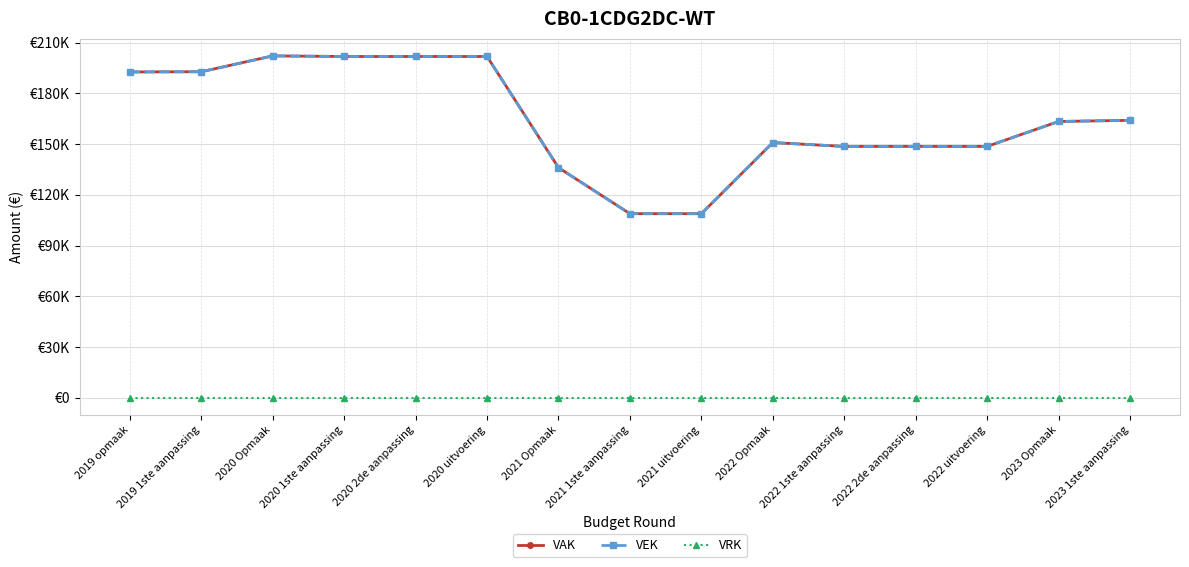

Does the chart have visible grid lines?

Yes